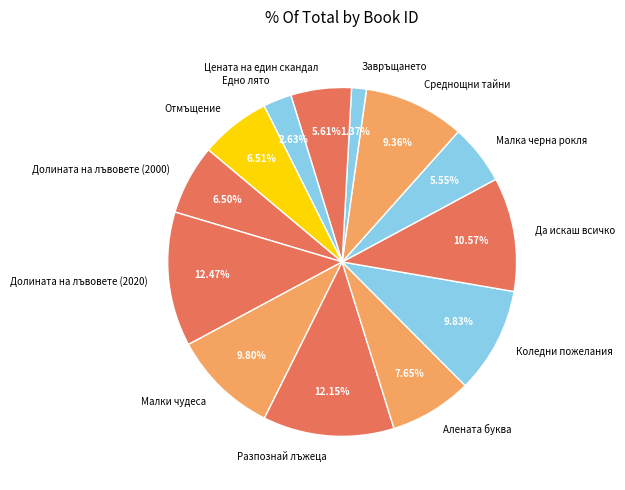

What percentage is the Малки чудеса slice, to the nearest percent?

10%